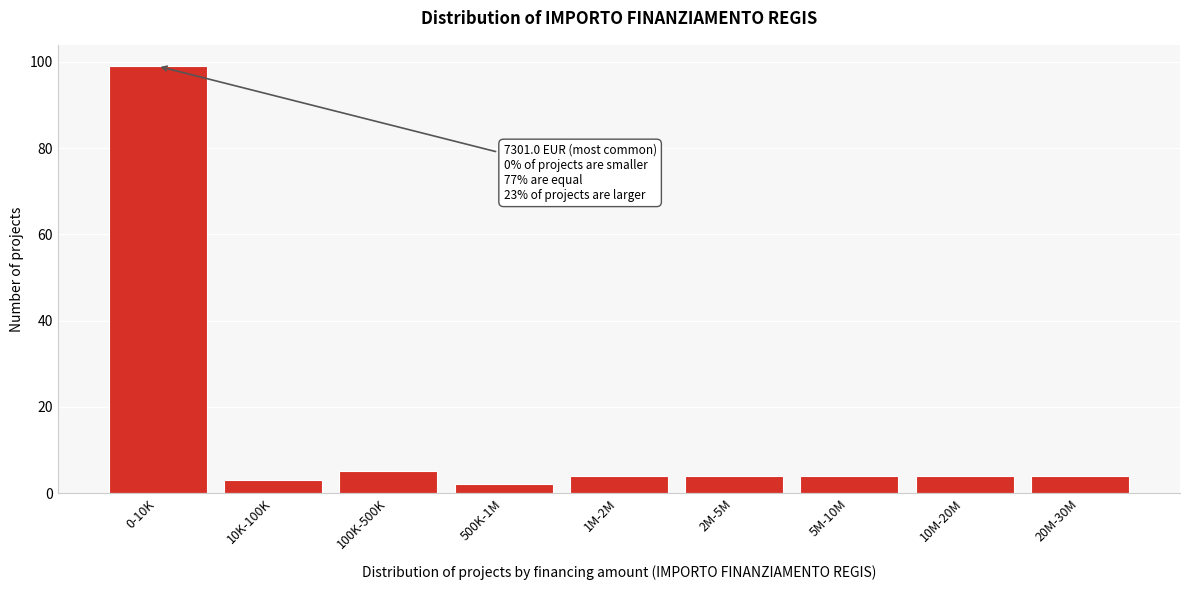

Reading left to right, transcribe all the data shown in this chart.

0-10K=99	10K-100K=3	100K-500K=5	500K-1M=2	1M-2M=4	2M-5M=4	5M-10M=4	10M-20M=4	20M-30M=4